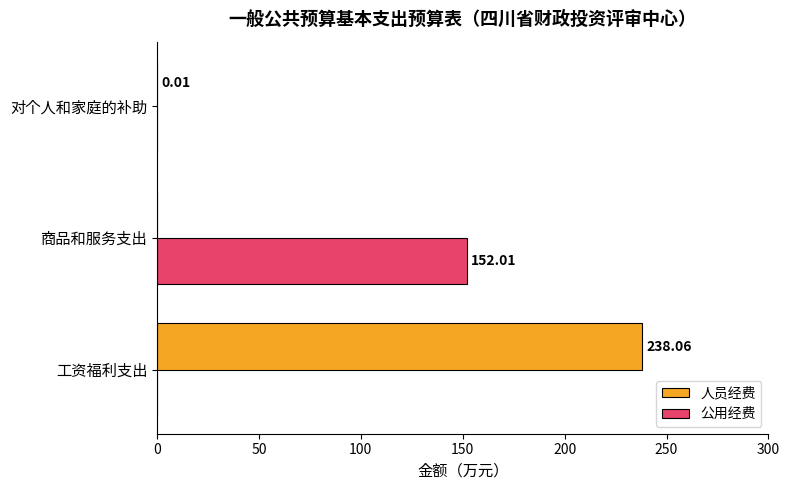

Count the number of data series in this chart.

2